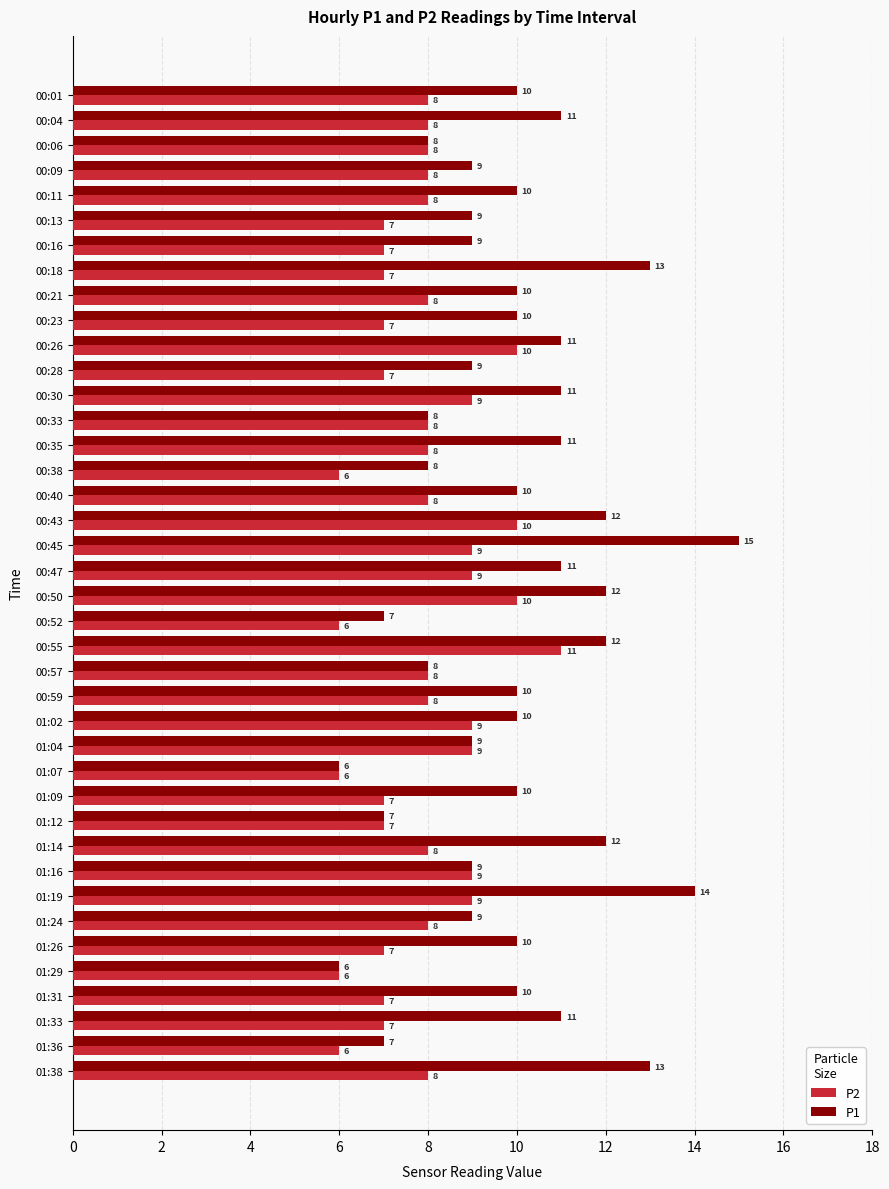

Which category has the highest value in the P1 series?

00:45